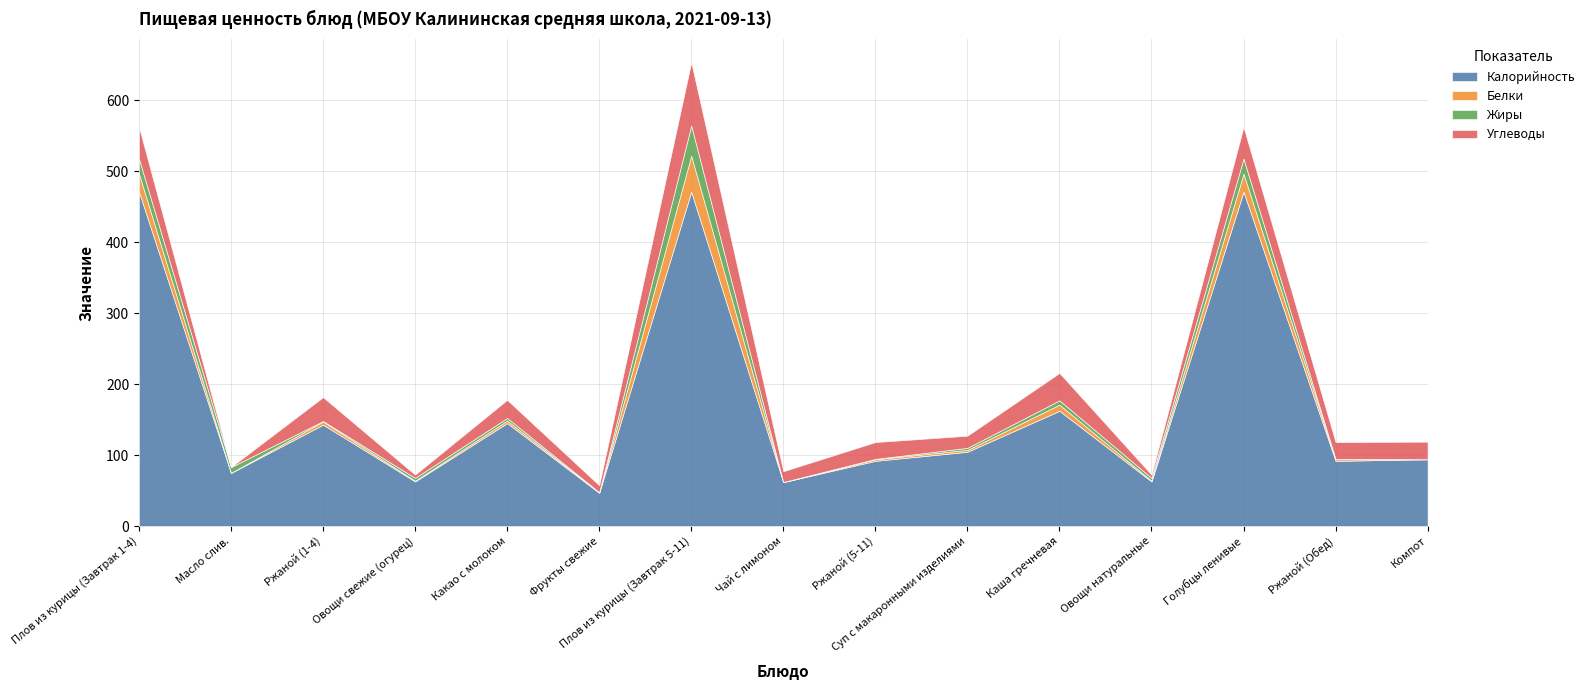

True or false: Калорийность and Жиры intersect in this chart.

False